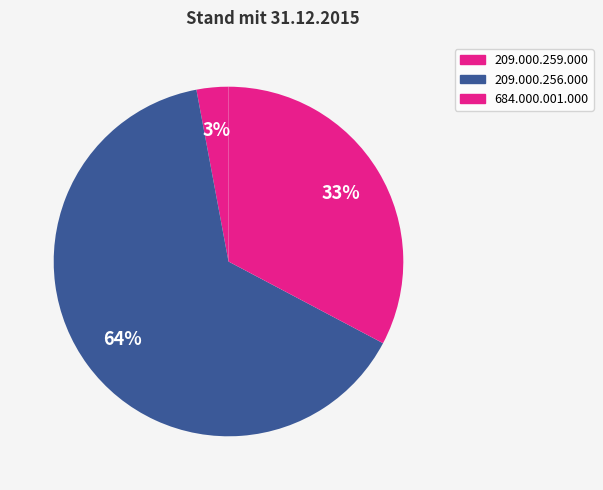

How many segments does this pie chart have?

3